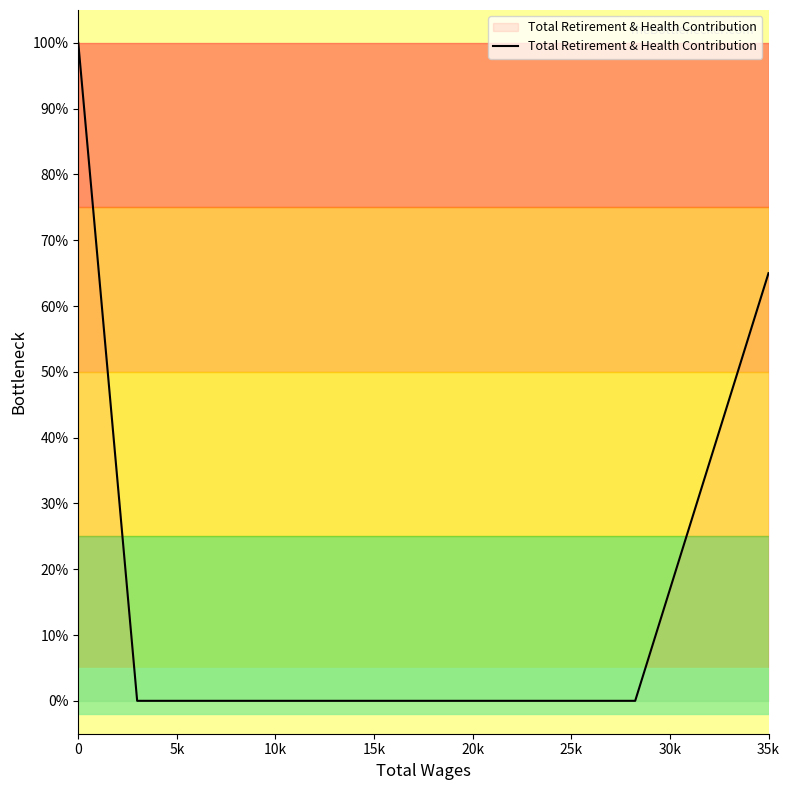

Is this an area chart (filled region under the line)?

Yes